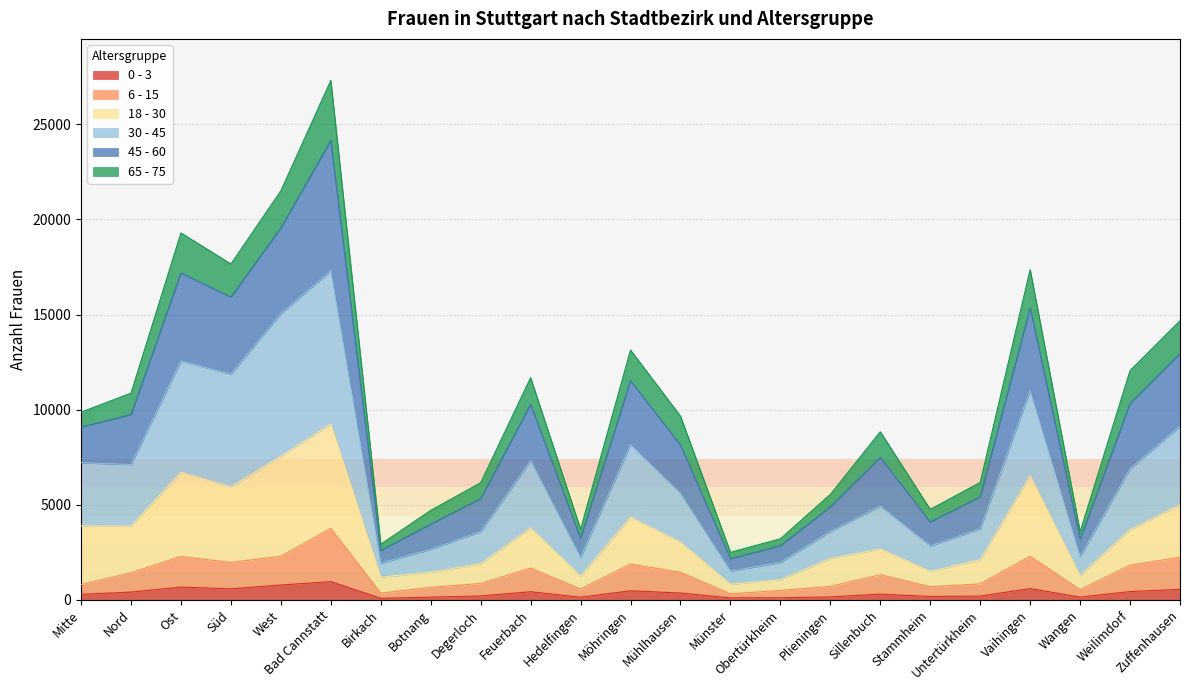

True or false: 0 - 3 has more than 1 interior local peaks.

True